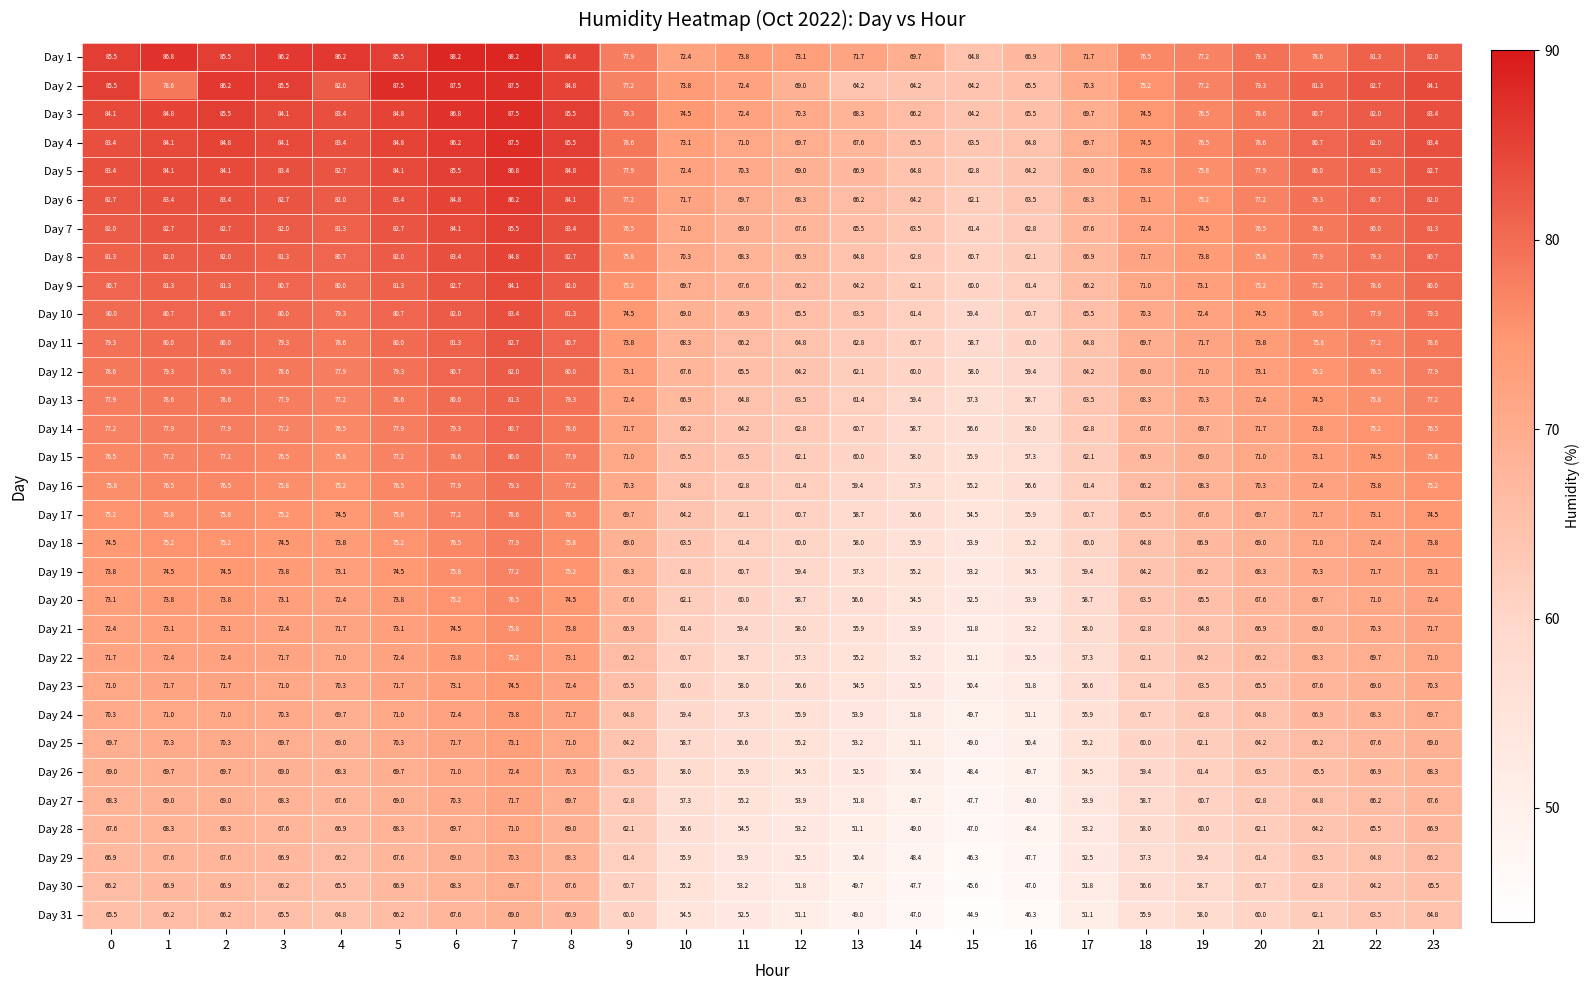

How many data points does each series have?

24